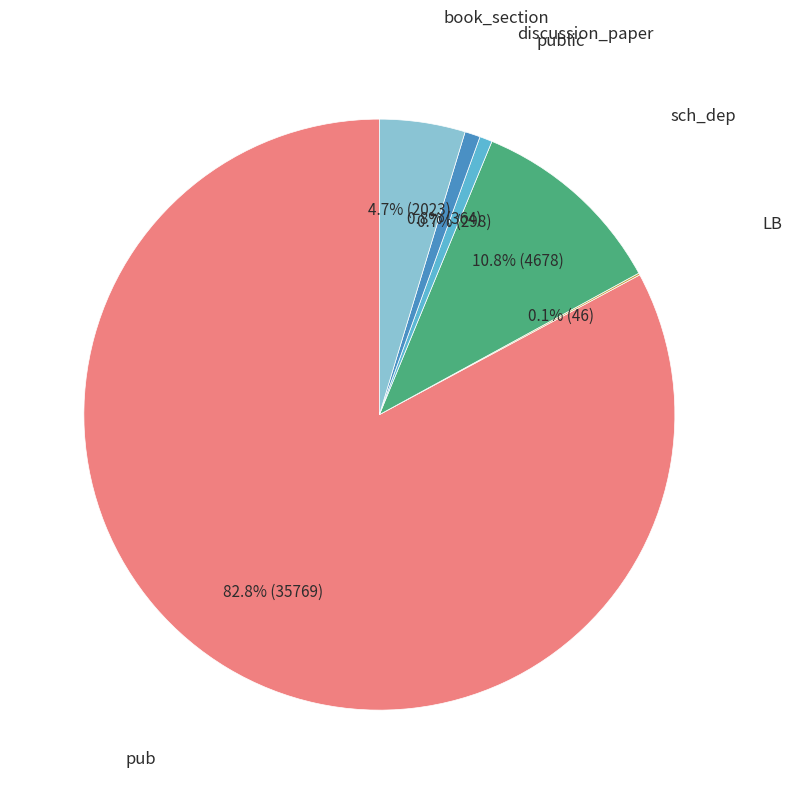

Do book_section and sch_dep together represent more than half of the pie?

No